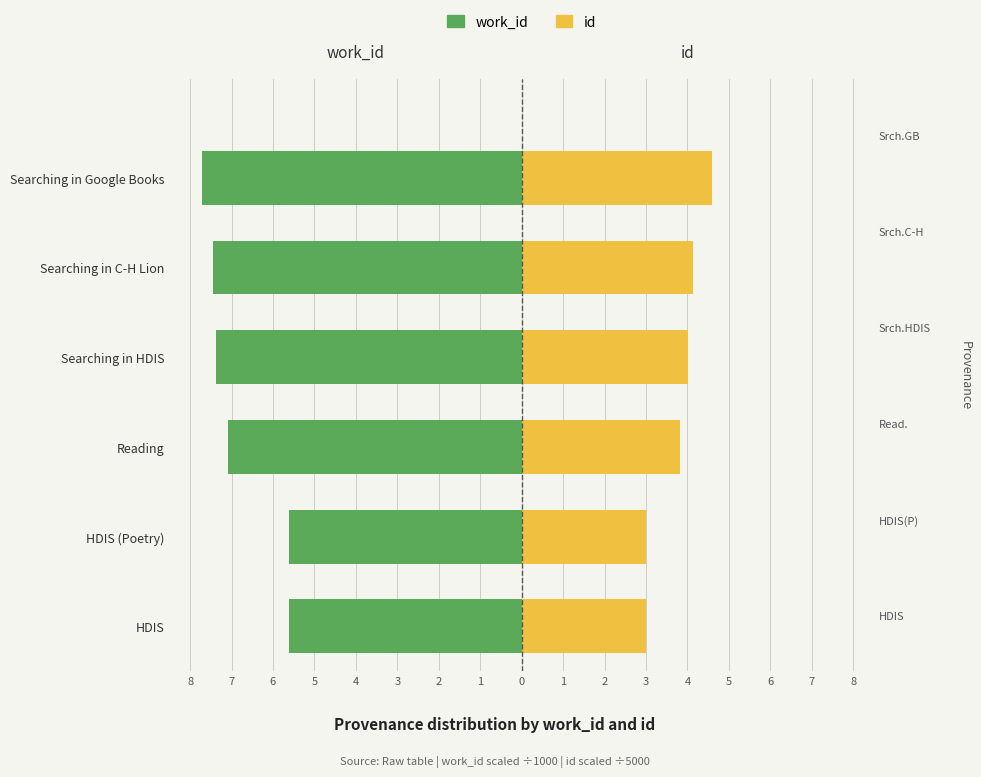

At how many categories does at least one series exceed -7?

6